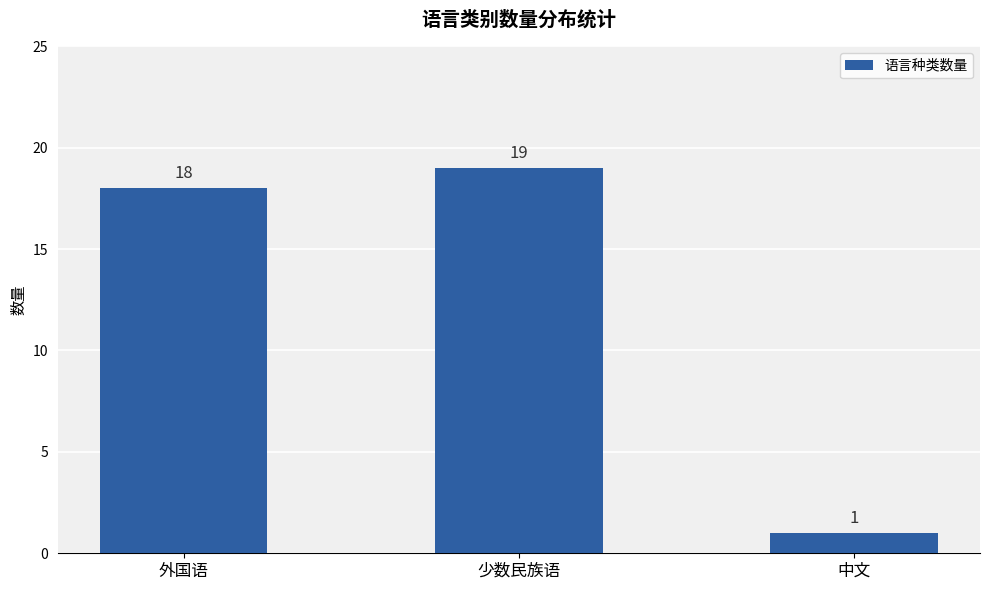

Reading left to right, list all the values displayed in this chart.

18	19	1